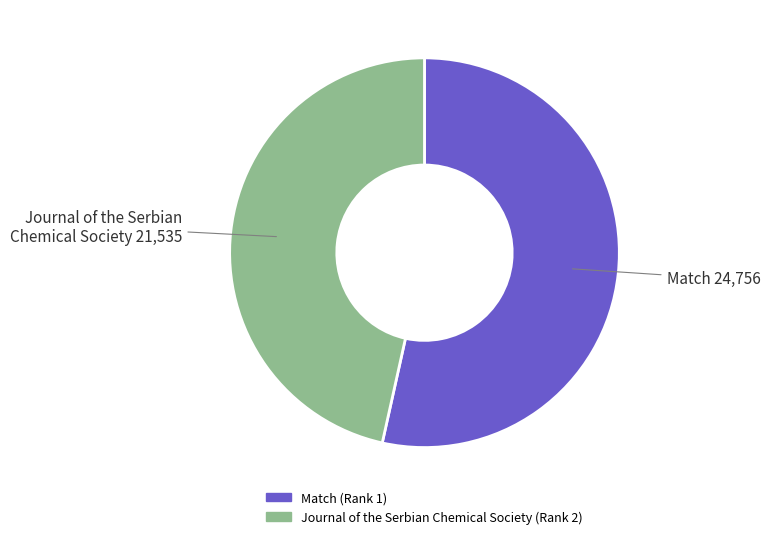

Does Match (Rank 1) represent more than half of the total?

Yes